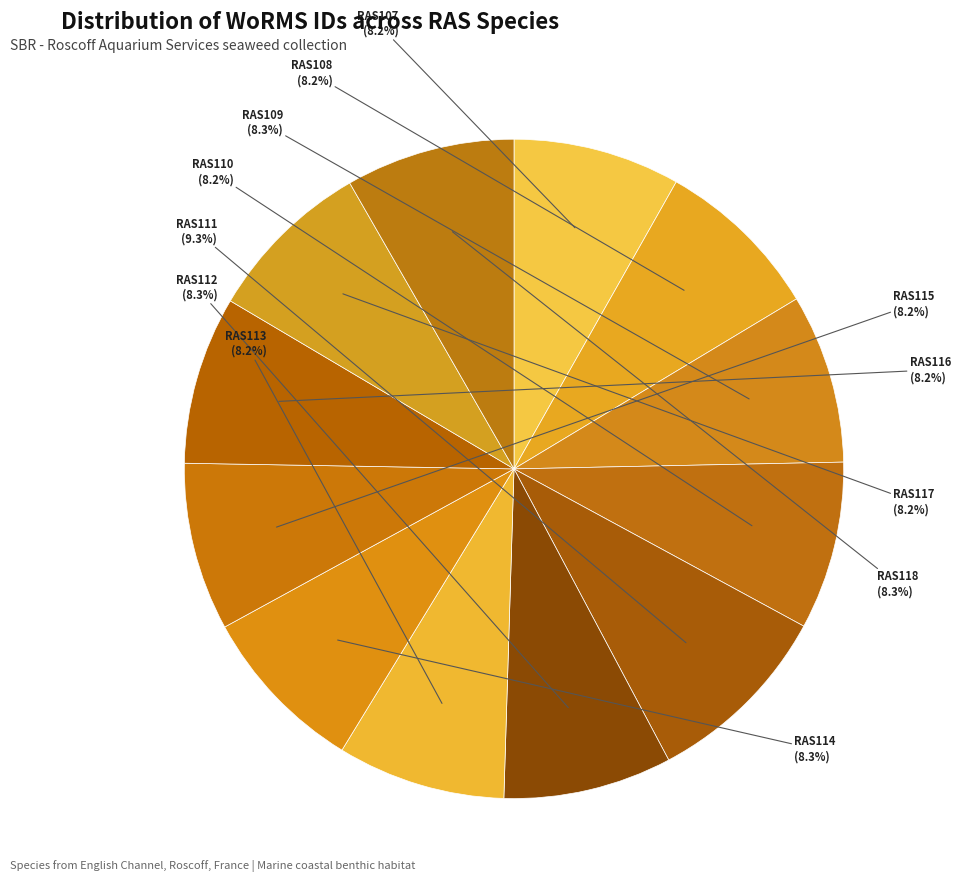

What is the largest slice in the pie chart?

RAS111